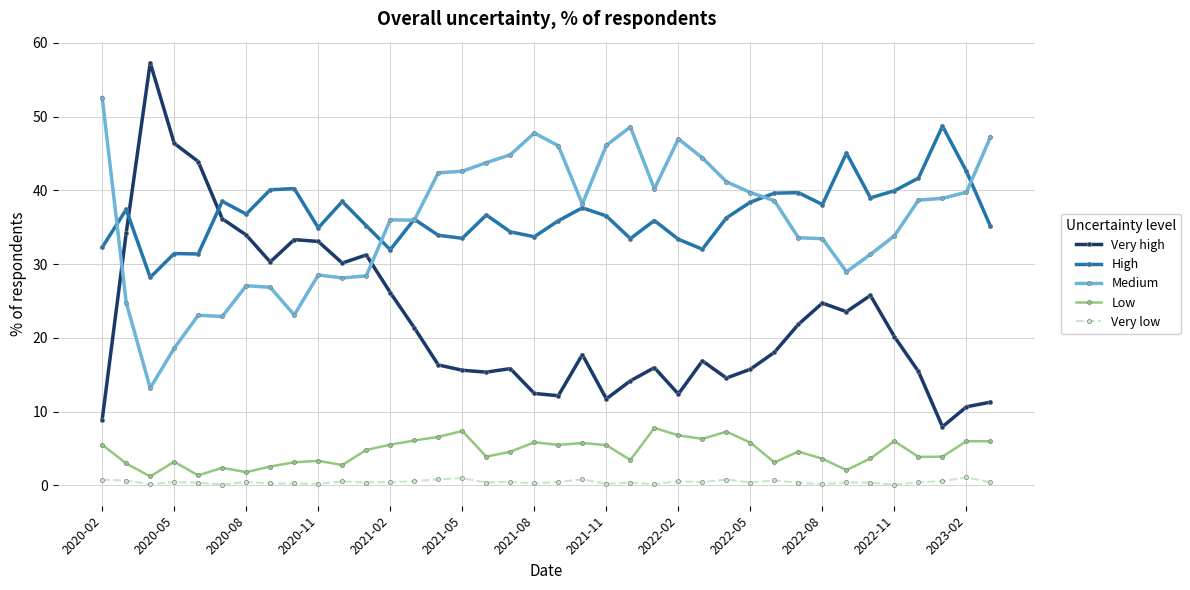

True or false: Very high has more than 0 points higher than both neighbors.

True